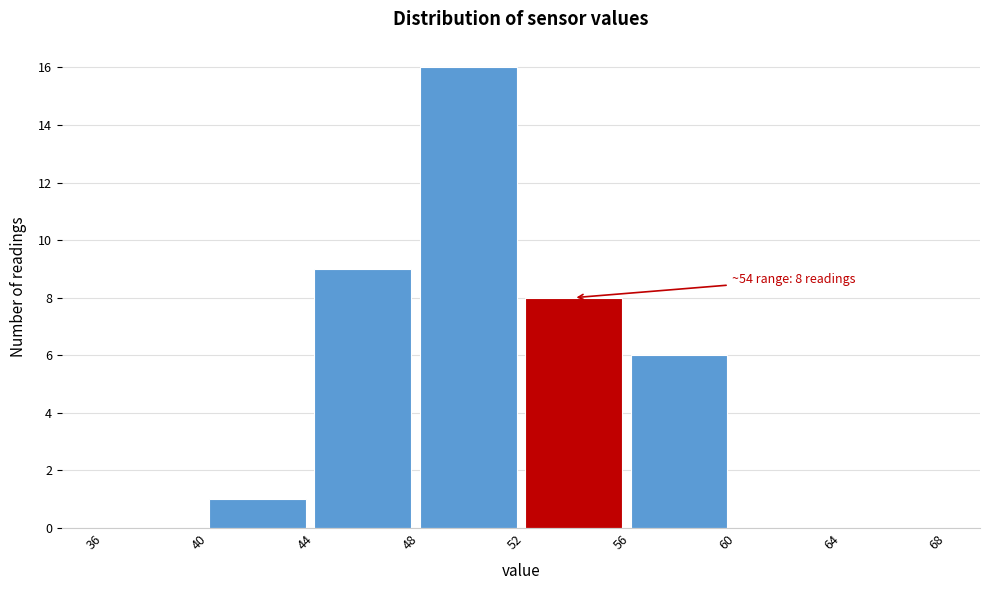

Which range on the x-axis has the tallest bar?

48 to 52